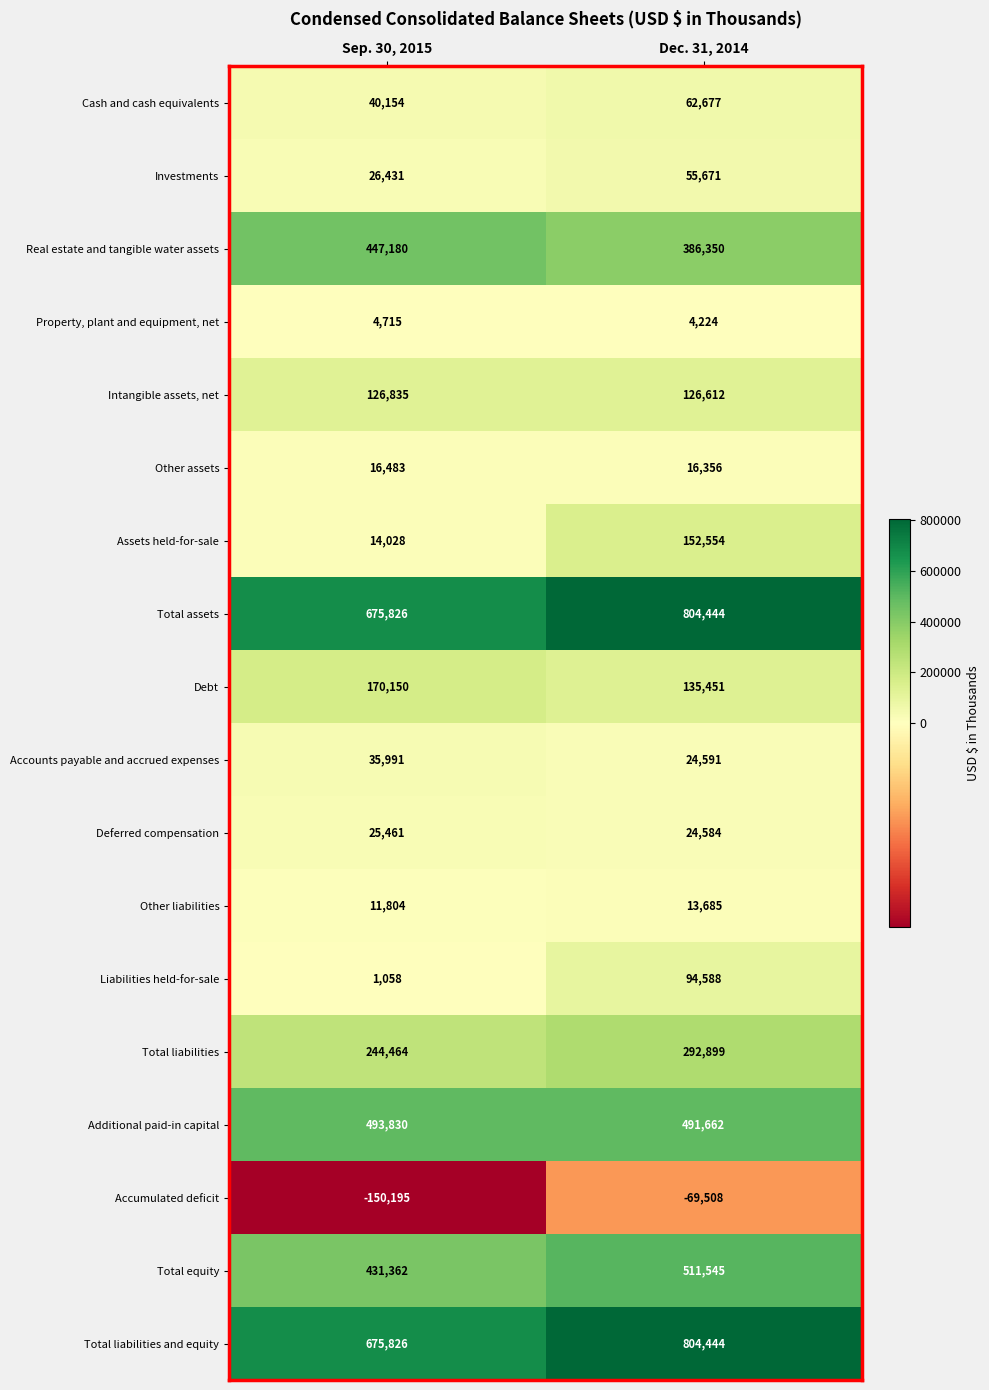

What is the difference between the maximum and minimum values in the Total liabilities and equity series?

128618